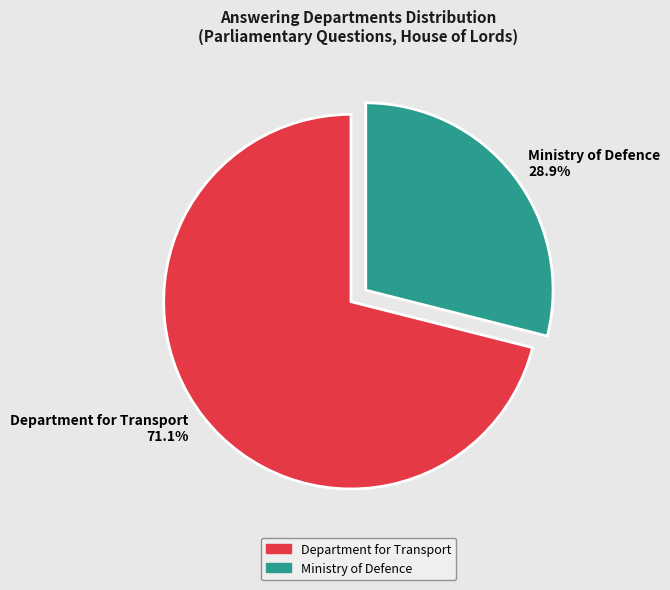

Rank the categories by value from highest to lowest.

Department for Transport, Ministry of Defence